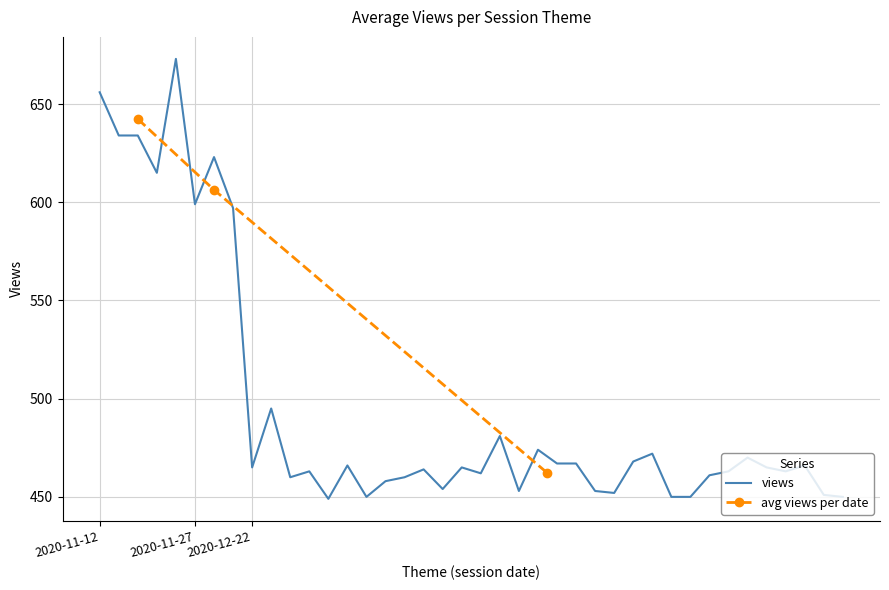

What value does the data have at 2020-12-22 #5, to the nearest 50?

500